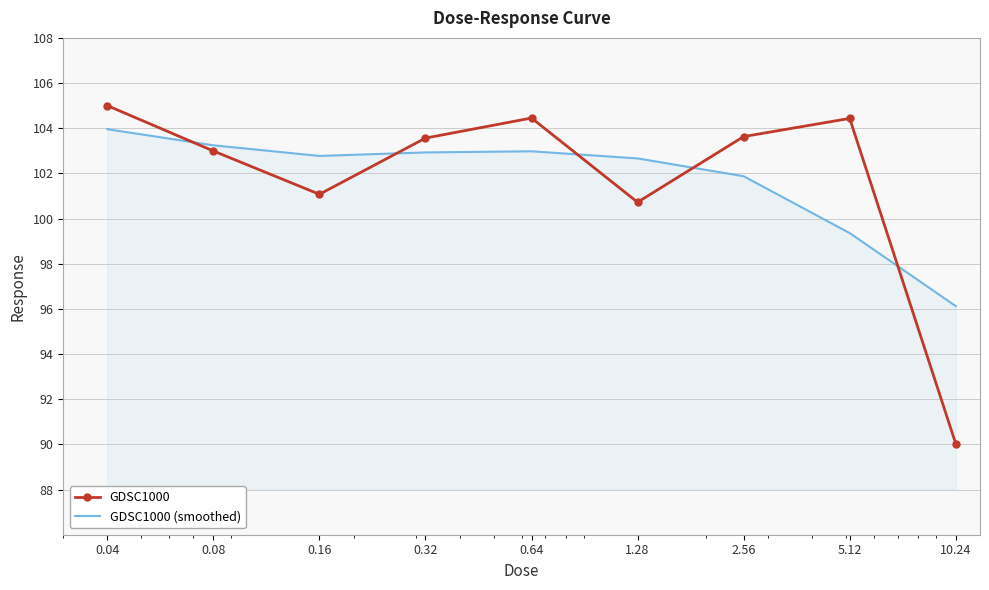

Which series has the largest range (max minus min)?

GDSC1000